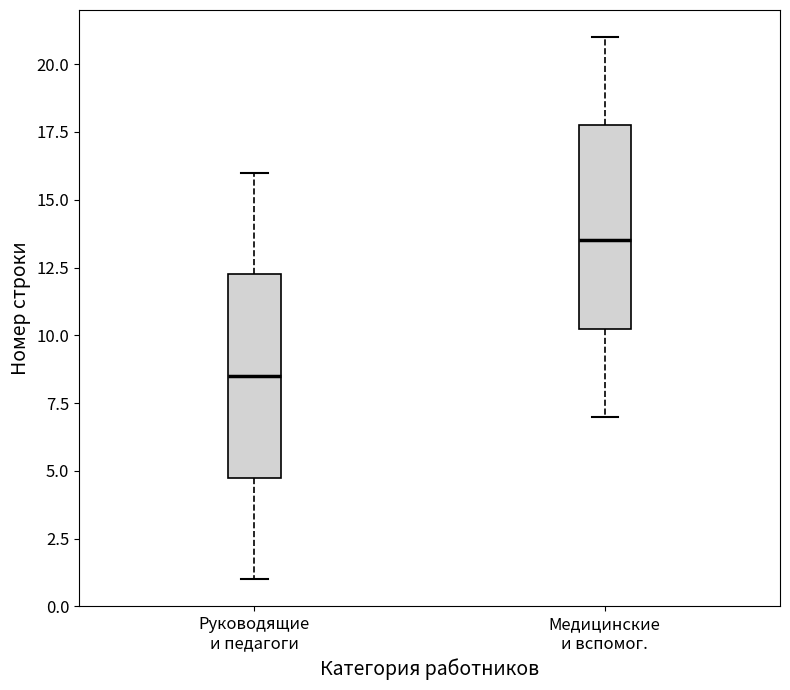

Which box's median line is the highest?

Медицинские и вспомог.